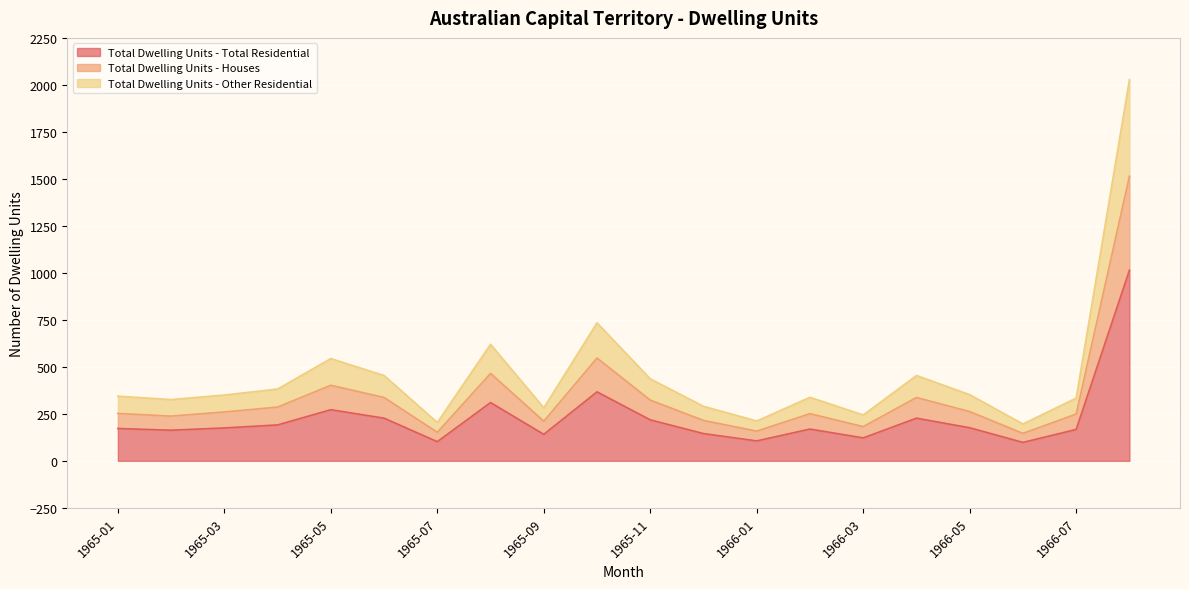

What are all the series names shown in the legend?

Total Dwelling Units - Total Residential, Total Dwelling Units - Houses, Total Dwelling Units - Other Residential